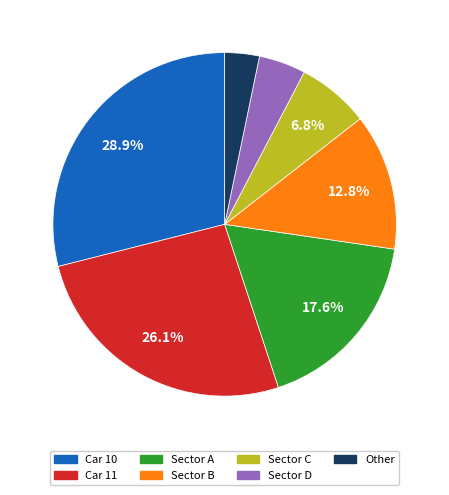

How many slices are in this pie chart?

7